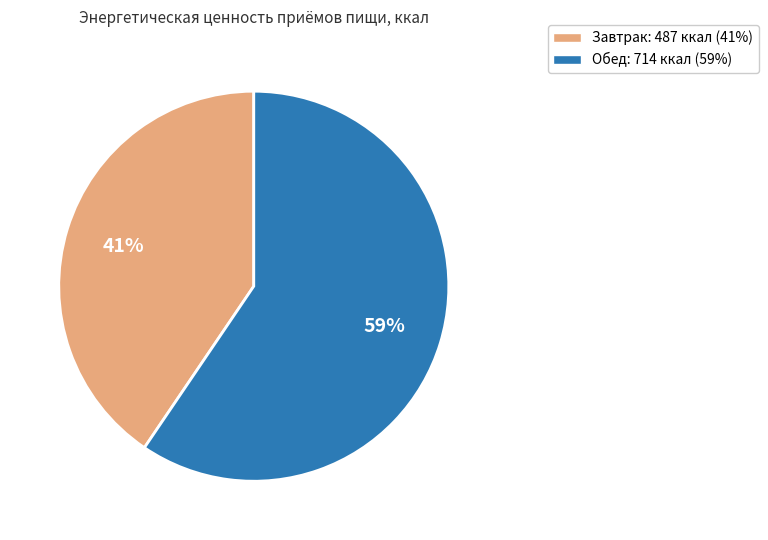

To the nearest percent, what portion does Завтрак represent?

41%